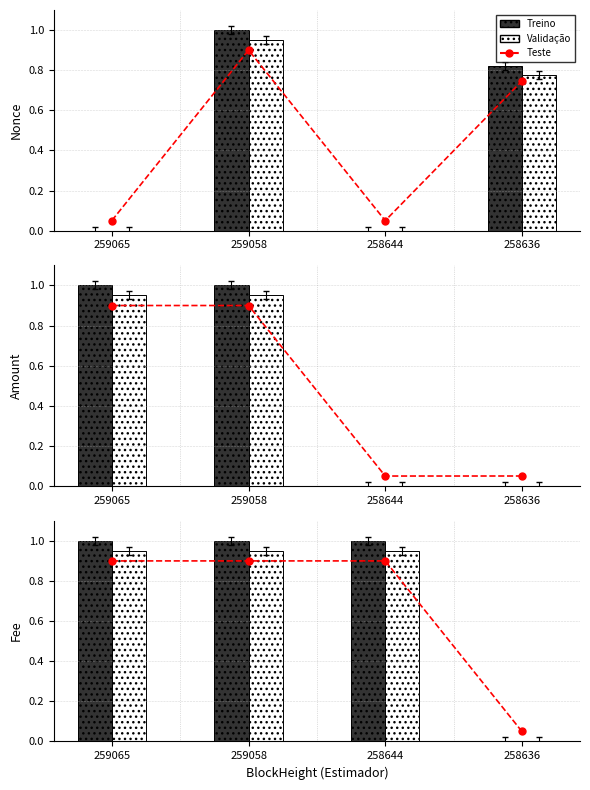

Are the bars horizontal?

No